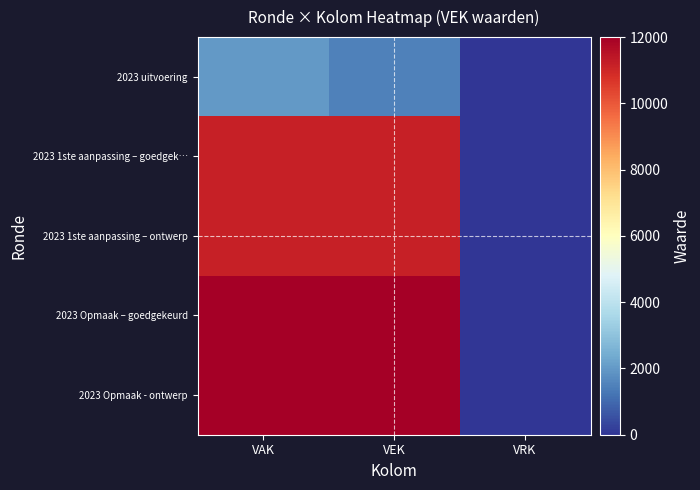

At which category is the sum across all series the highest?

VAK